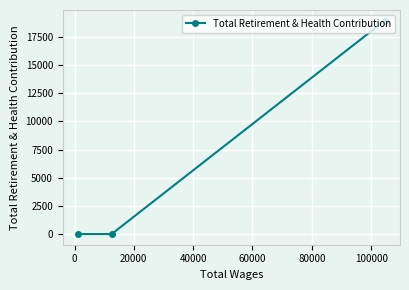

What is the sum of all values?

18940